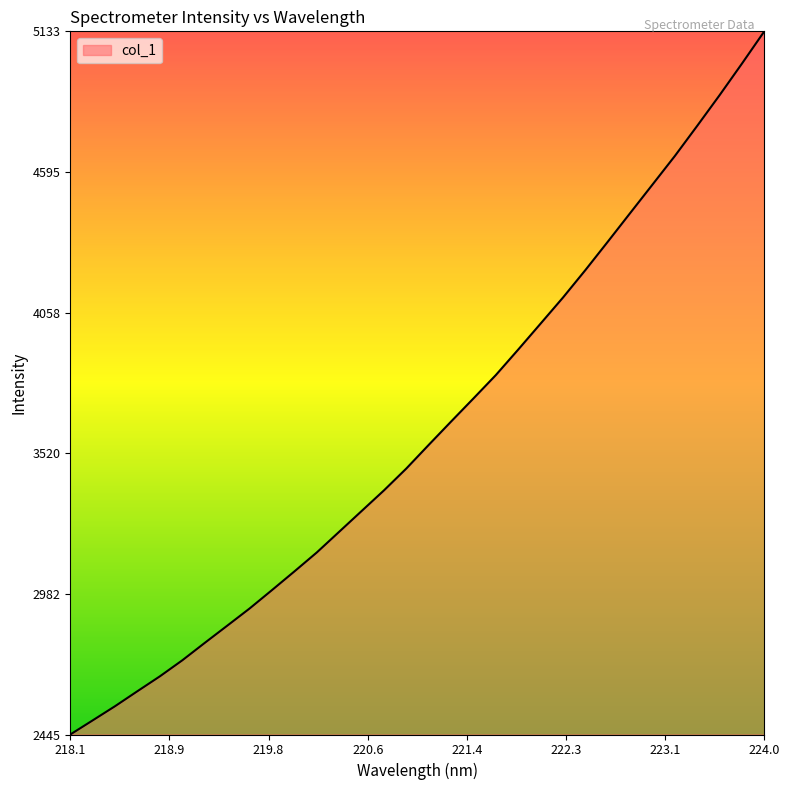

What is the maximum value shown in the chart?

5132.8